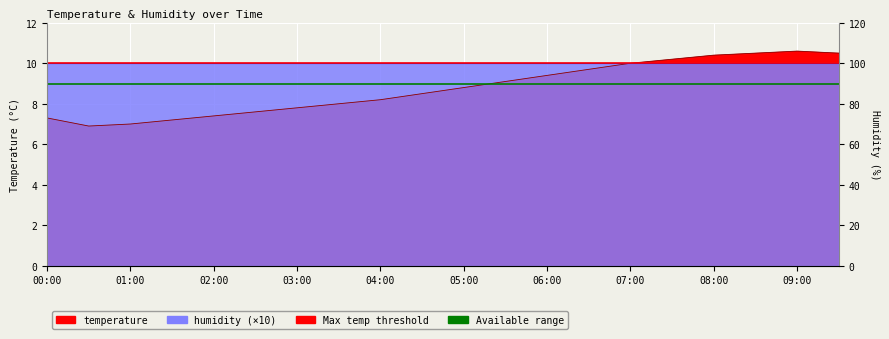

List the labels in order of value, smallest first.

00:30, 01:00, 01:30, 00:00, 02:00, 02:30, 03:00, 03:30, 04:00, 04:30, 05:00, 05:30, 06:00, 06:30, 07:00, 07:30, 08:00, 08:30, 09:30, 09:00